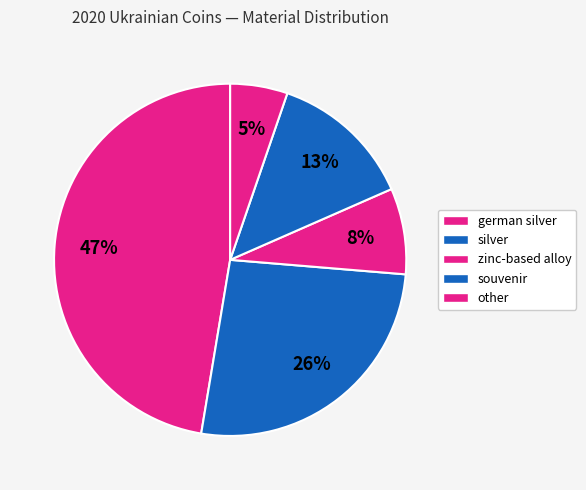

To the nearest percent, what portion does other represent?

5%